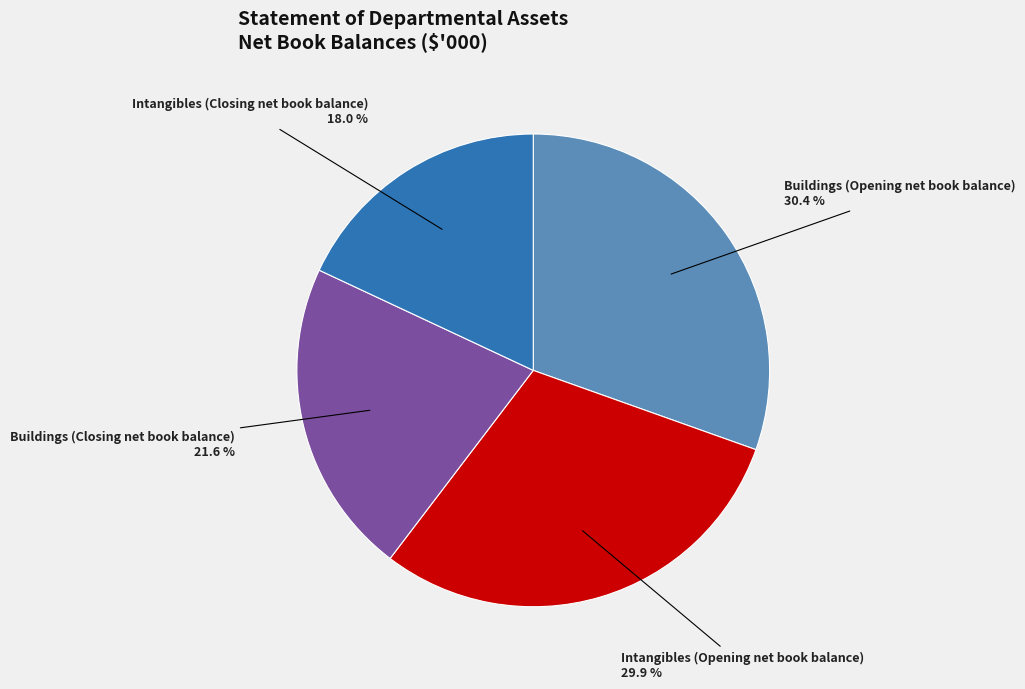

To the nearest percent, what is the difference between the Intangibles (Closing net book balance) and Intangibles (Opening net book balance) slice percentages?

12%